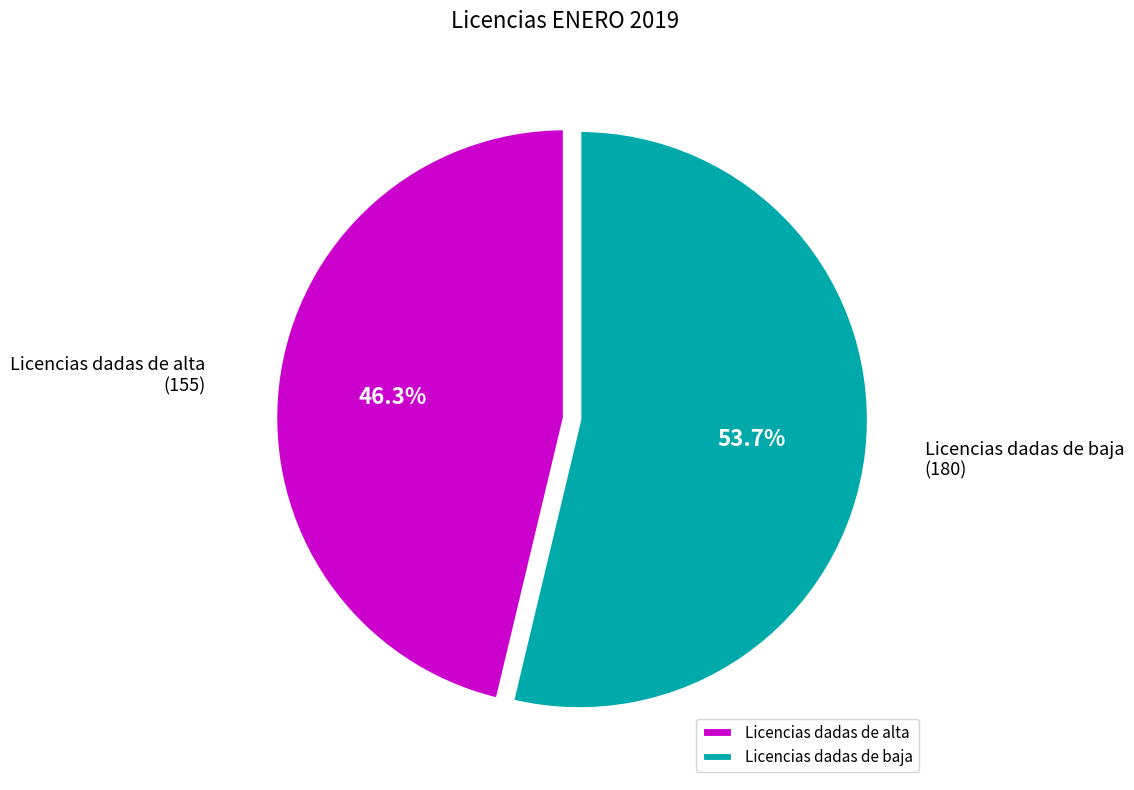

Approximately how many times larger is the value at Licencias dadas de baja compared to Licencias dadas de alta?

1.2